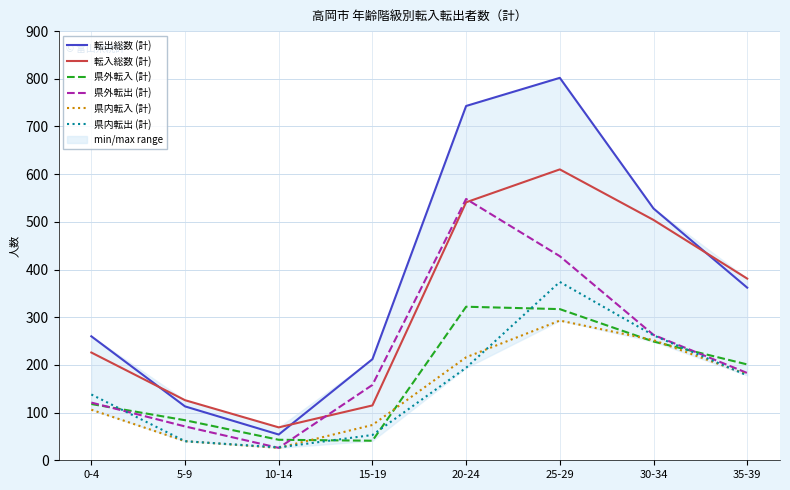

What is the label of the 1st point from the right?

35-39